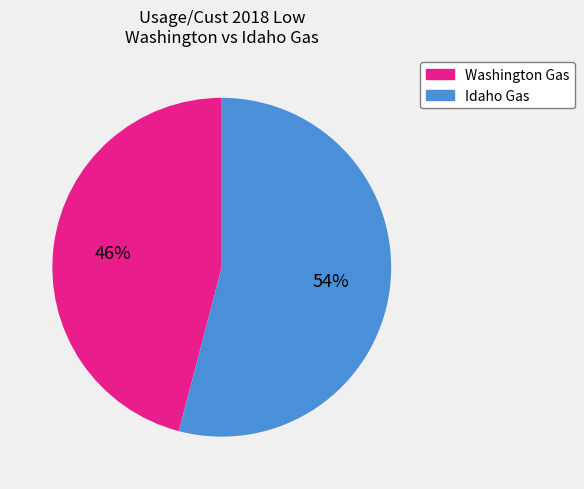

Is the sum of Washington Gas and Idaho Gas greater than half?

Yes